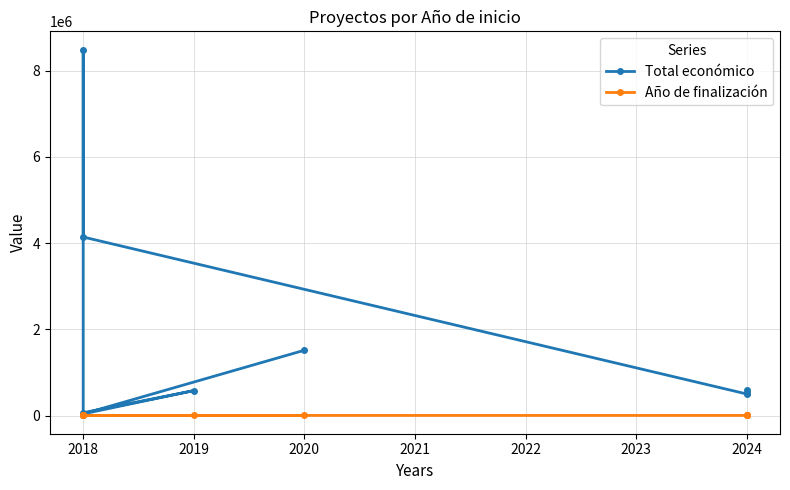

Where is the first local minimum for Total económico?

2024